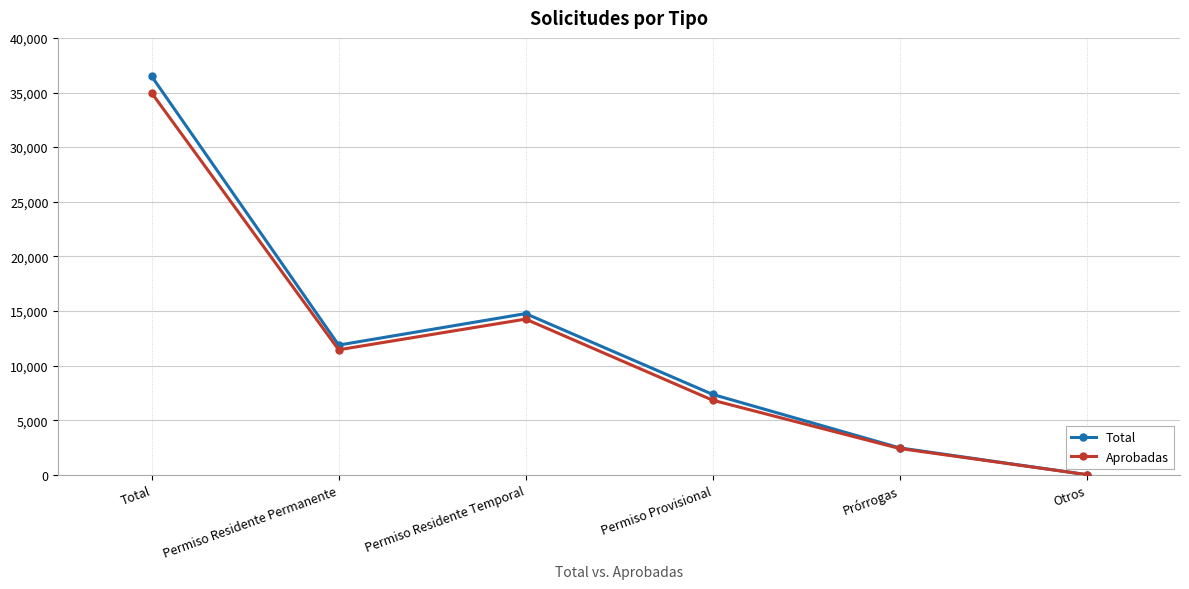

How many values in the Total series are below 11875?

3